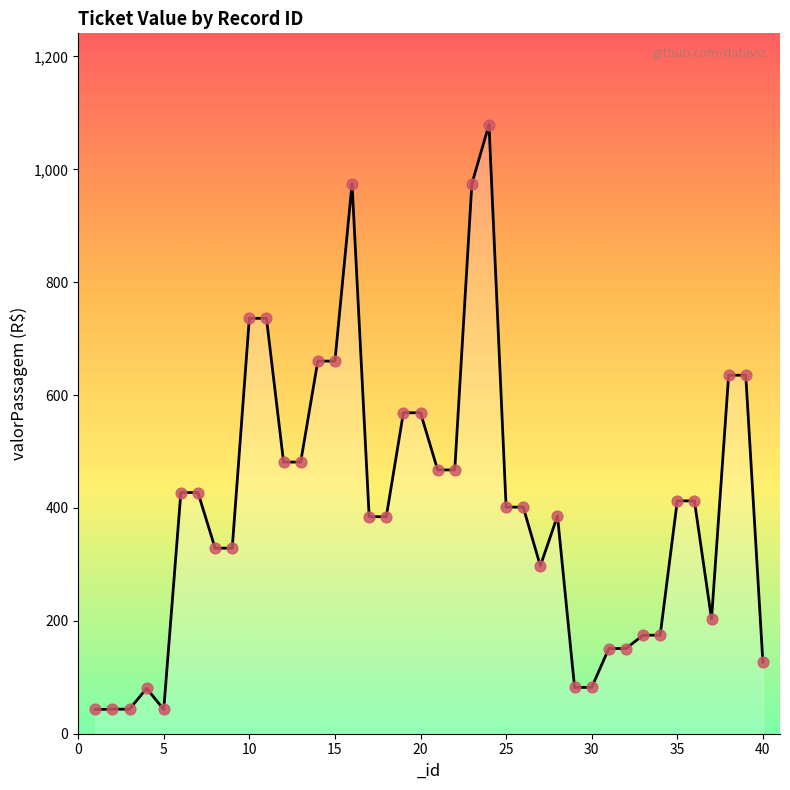

What is the smallest value displayed?

43.0